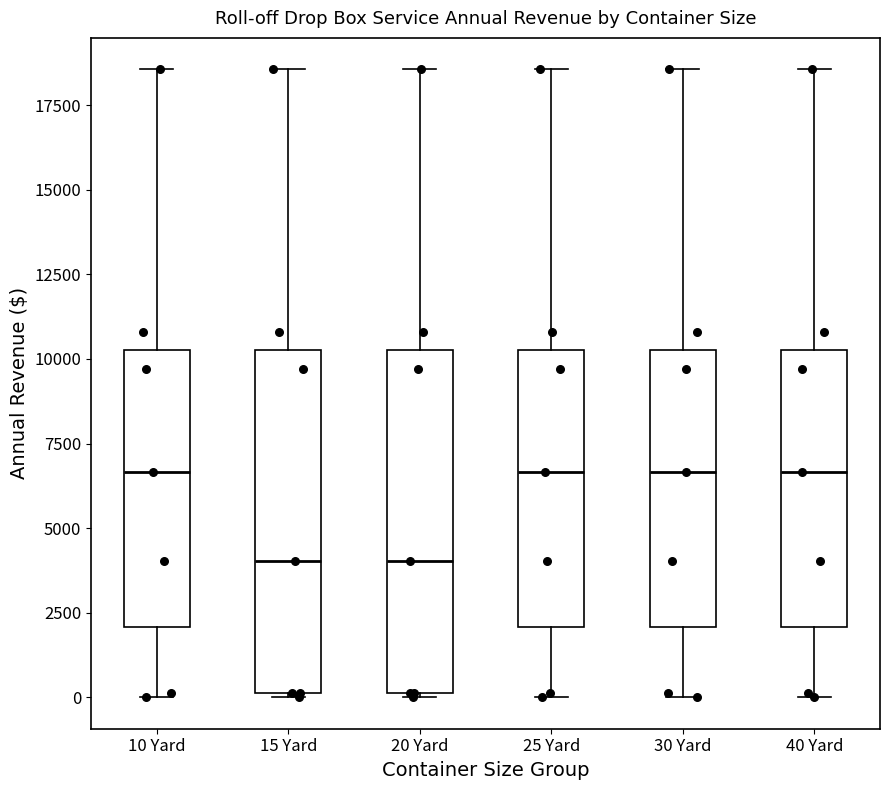

Where does the median line of the box for 30 Yard sit on the y-axis? The values are not printed on the chart, so give them approximately, as read against the axis.

6500